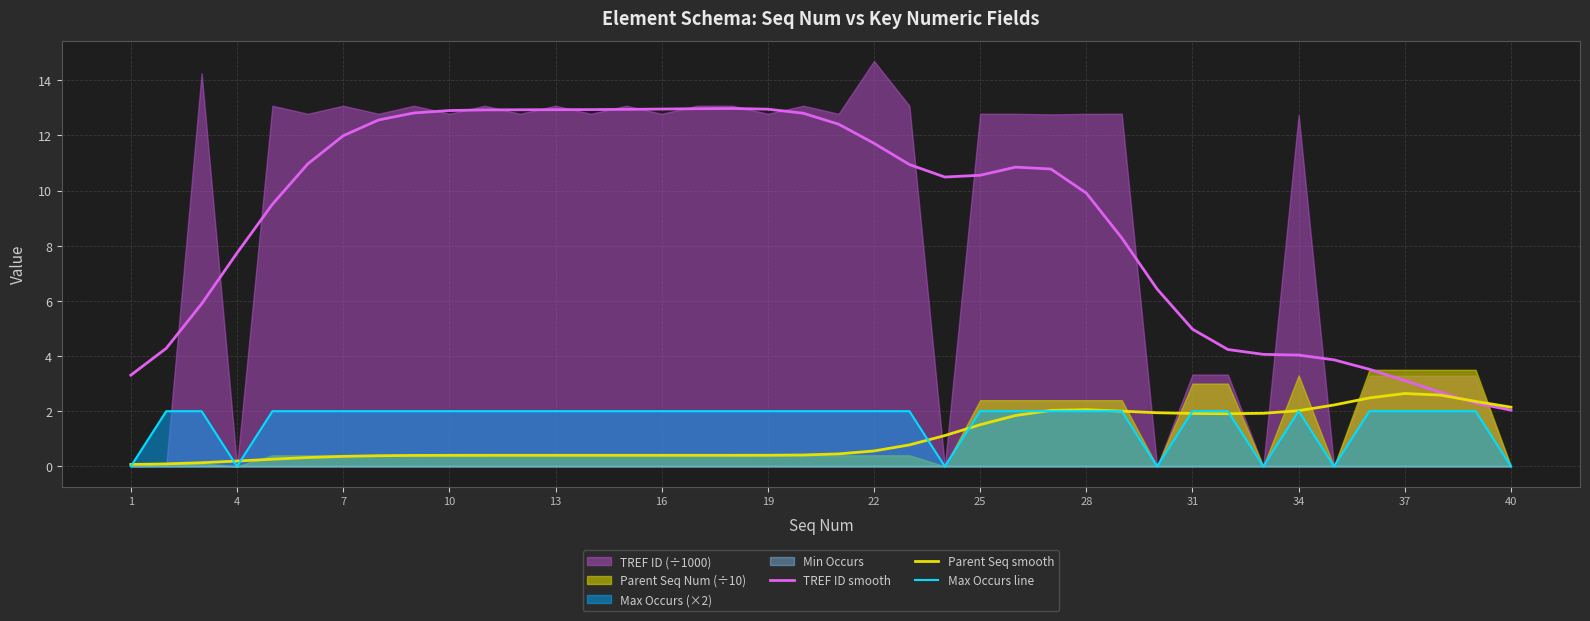

True or false: Parent Seq smooth has more than 2 points higher than both neighbors.

False